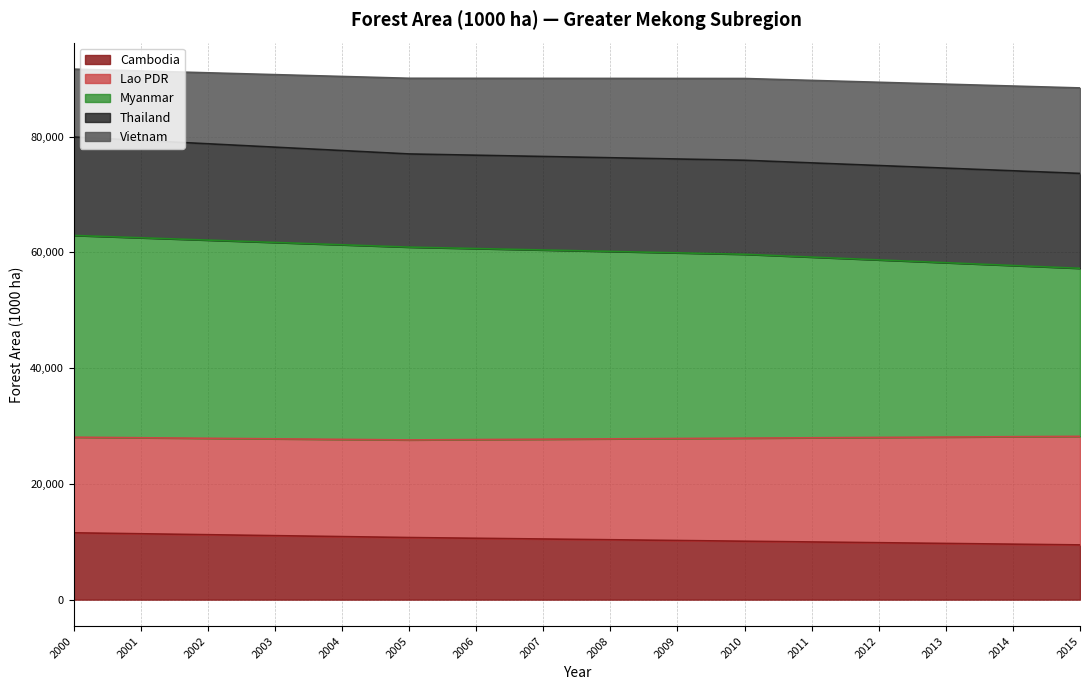

What is the highest value of the Cambodia series?

11546.0